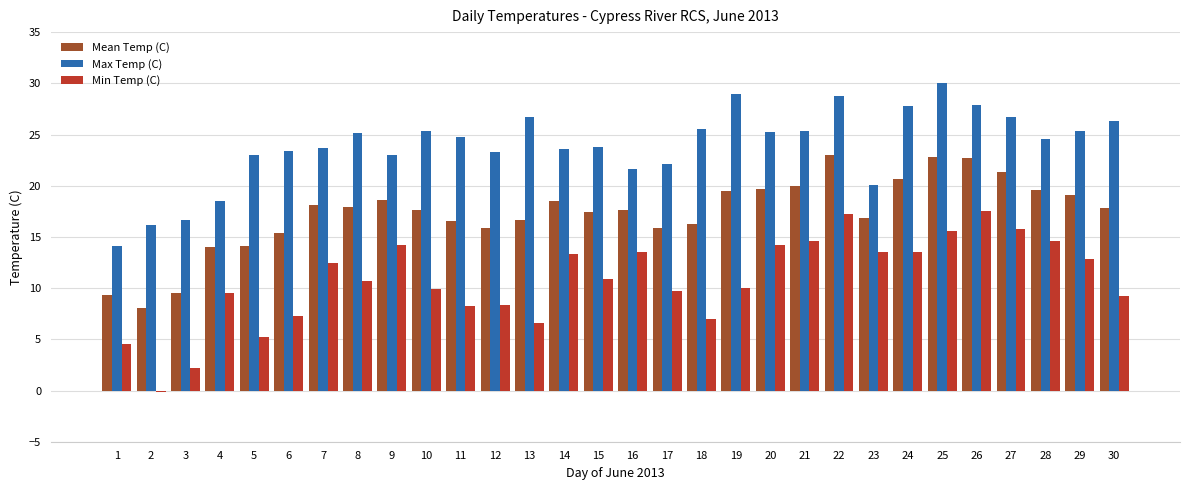

Which category has the highest value across all series?

25